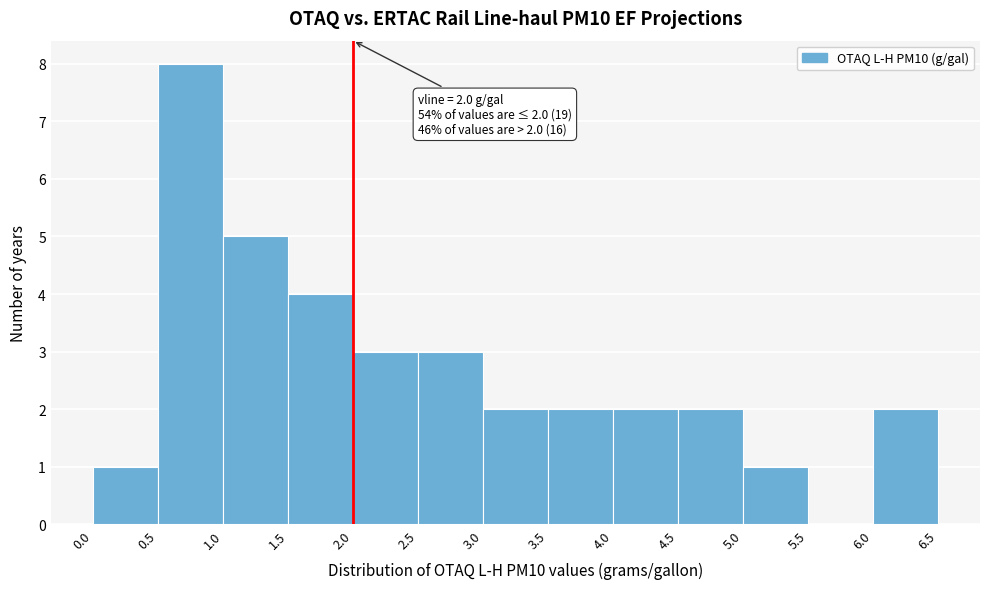

Over which range of the x-axis is the bar tallest?

0.5 to 1.0